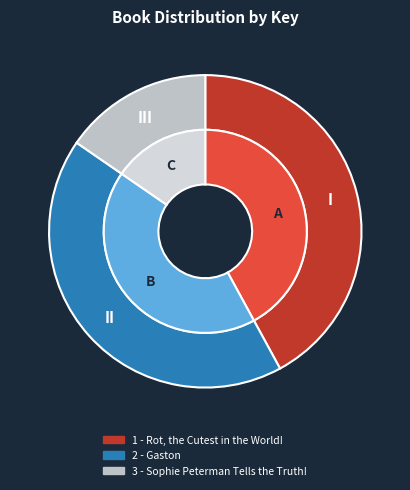

Does 3 - Sophie Peterman Tells the Truth! account for over 50% of the chart?

No